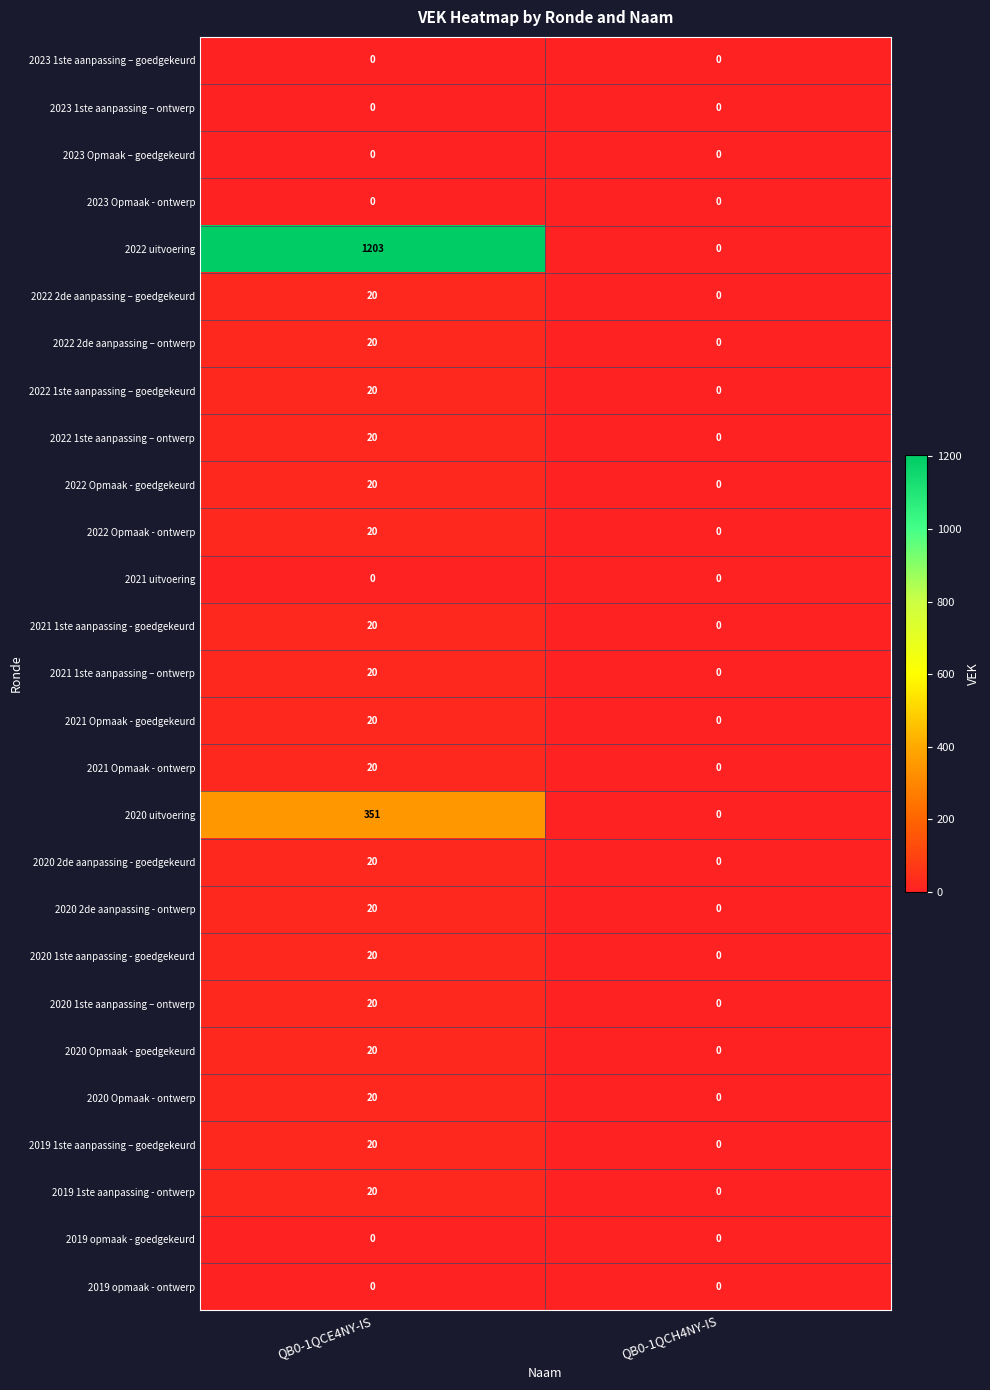

Rank the categories by 2020 1ste aanpassing – ontwerp value from lowest to highest.

QB0-1QCH4NY-IS, QB0-1QCE4NY-IS